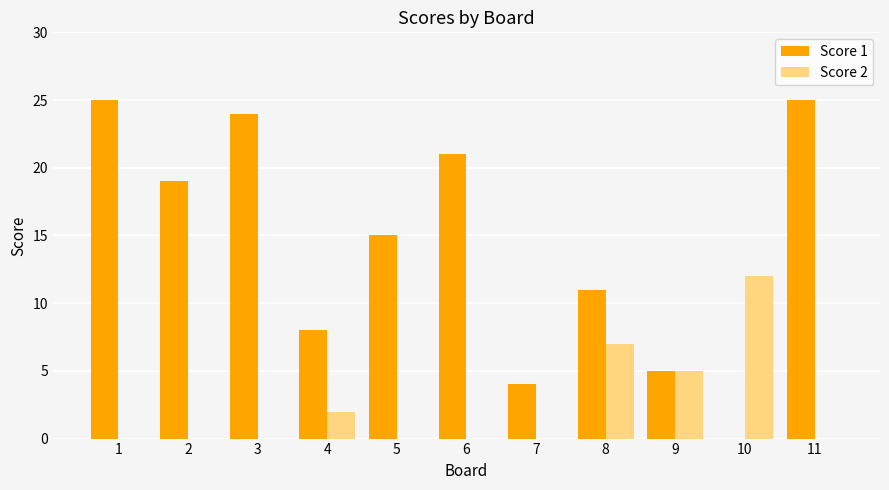

Which series has the largest total across all categories?

Score 1